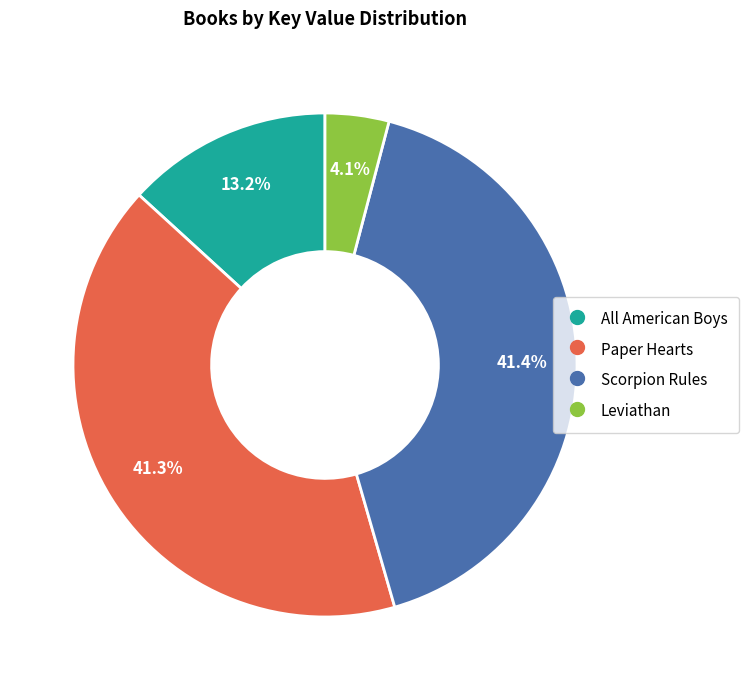

What percentage is NOT represented by Scorpion Rules?

58.6%